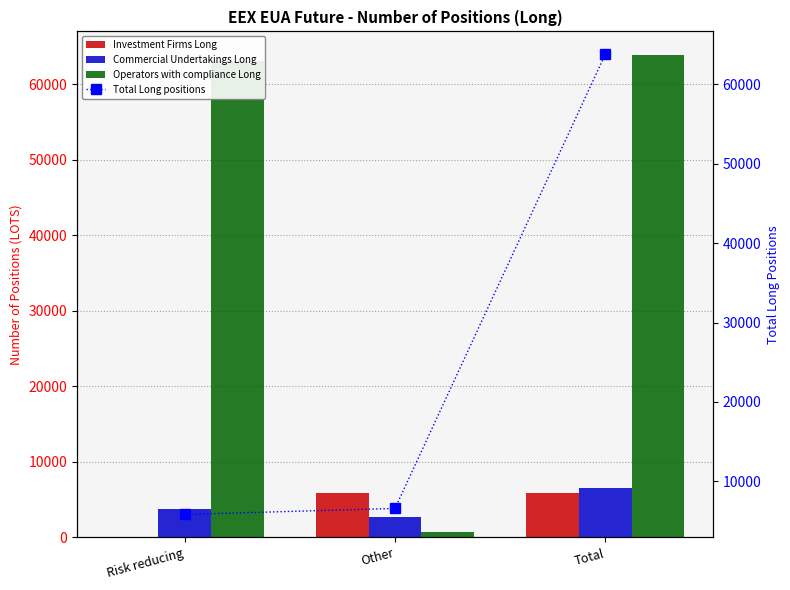

Rank the series at Risk reducing from highest to lowest value.

Operators with compliance Long, Total Long positions, Commercial Undertakings Long, Investment Firms Long